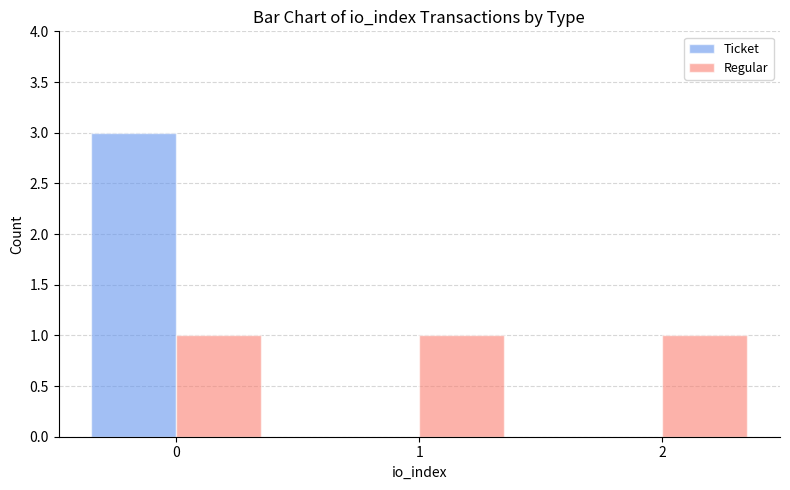

The Ticket series shows 1 at 2. True or false?

False